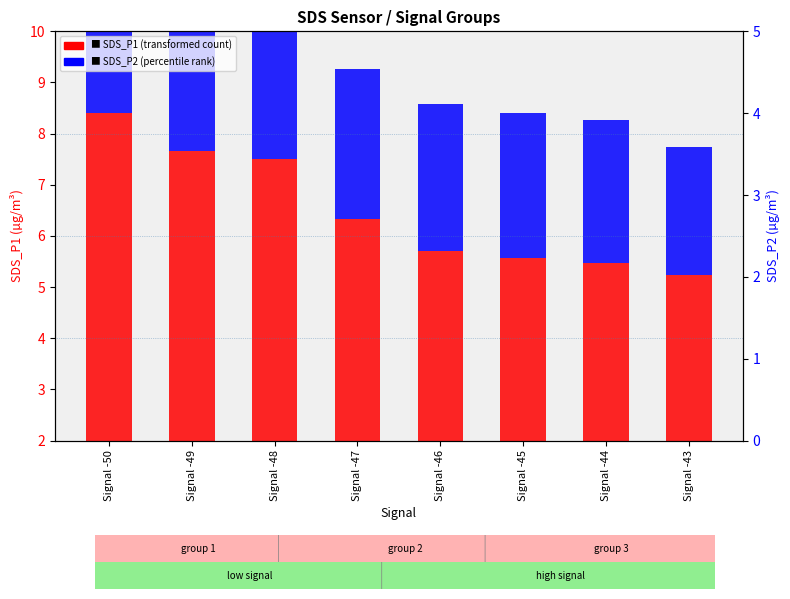

The value of SDS_P1 (transformed count) at Signal -47 is 3.4. True or false?

False